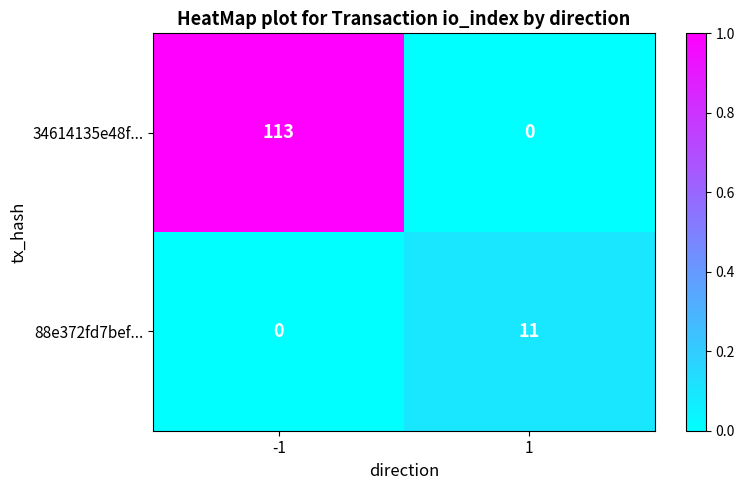

The value of 88e372fd7bef... at -1 is 0. True or false?

True